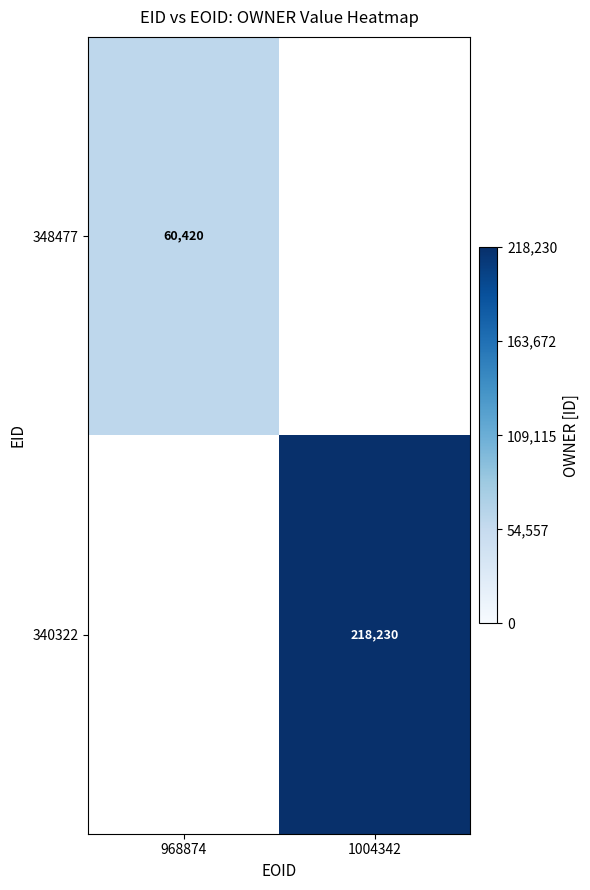

Count the number of categories in the chart.

2